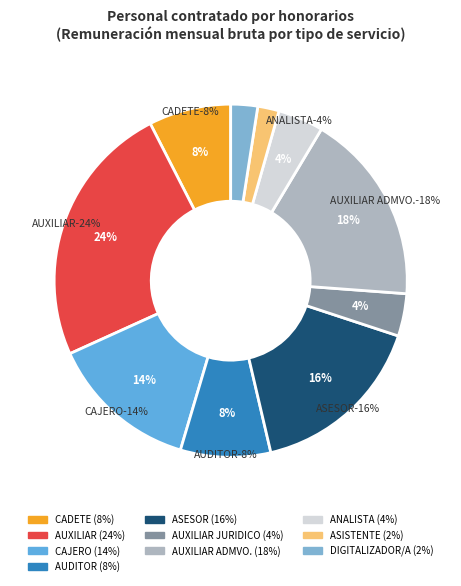

Is CADETE the majority of the pie?

No